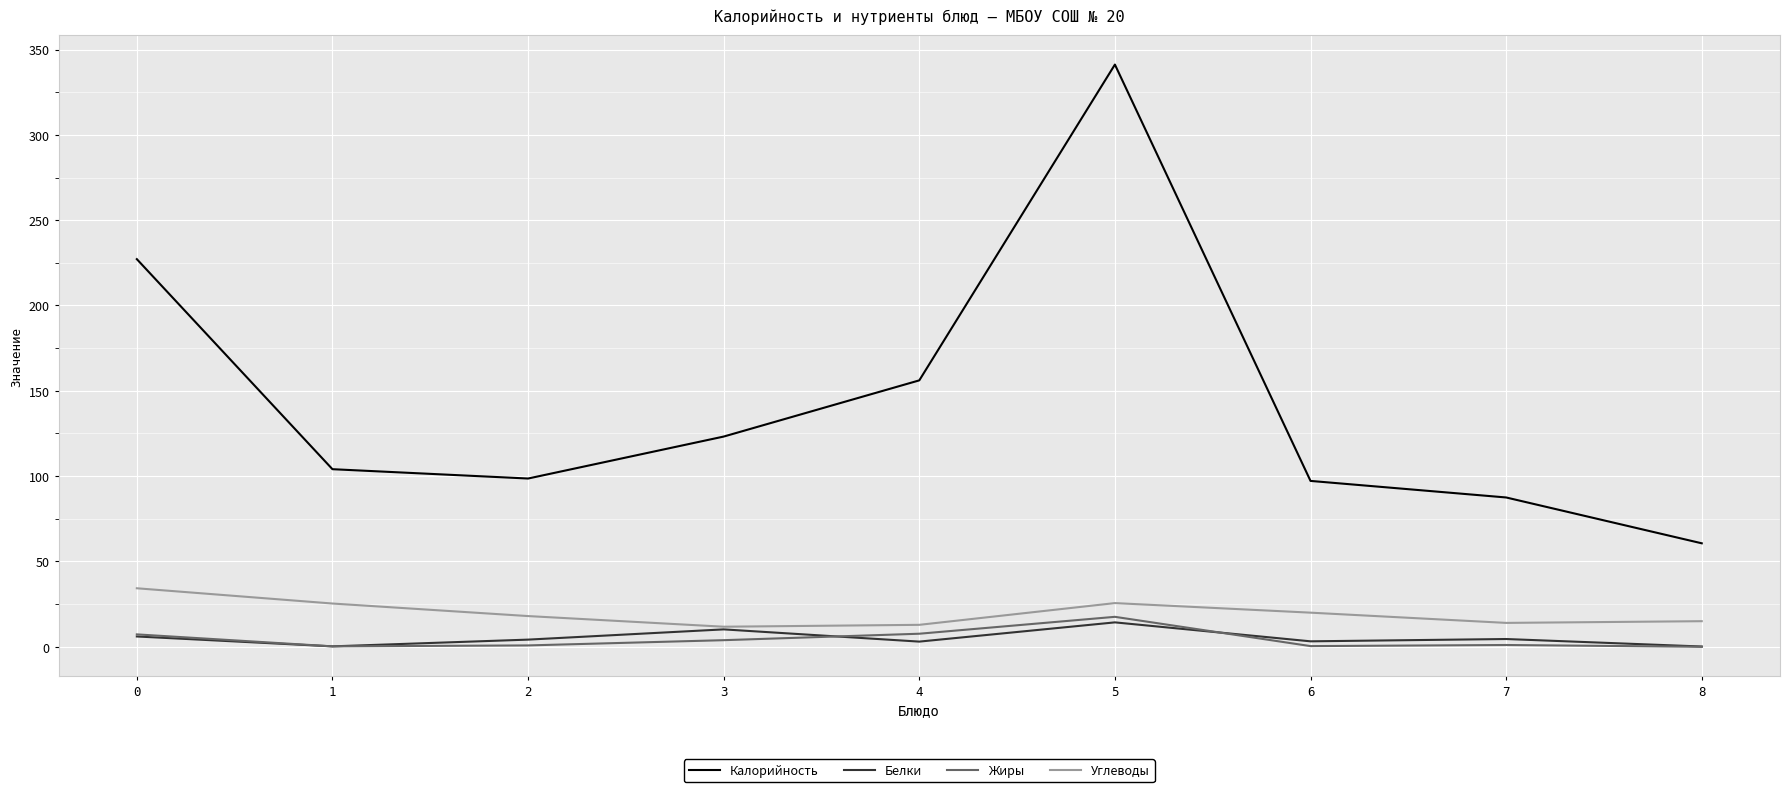

At which category is the sum across all series the highest?

5